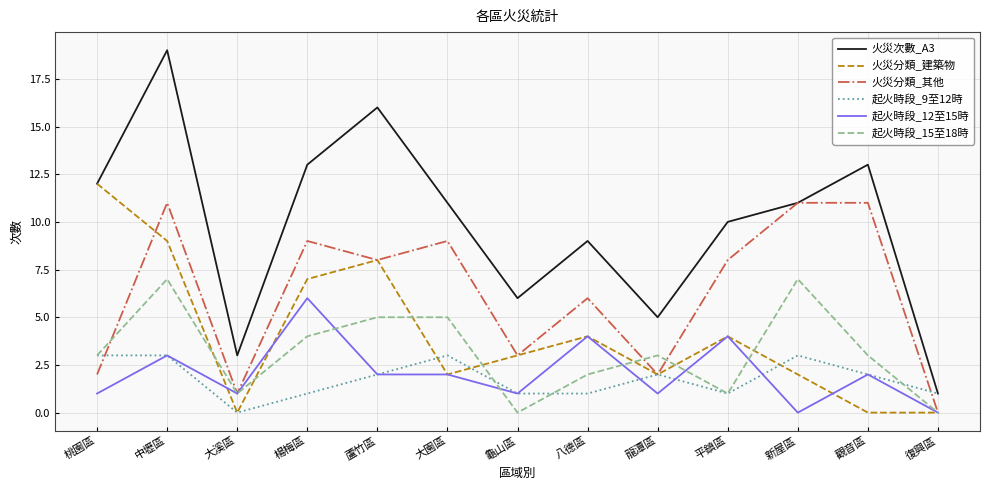

Which category has the highest value across all series?

中壢區